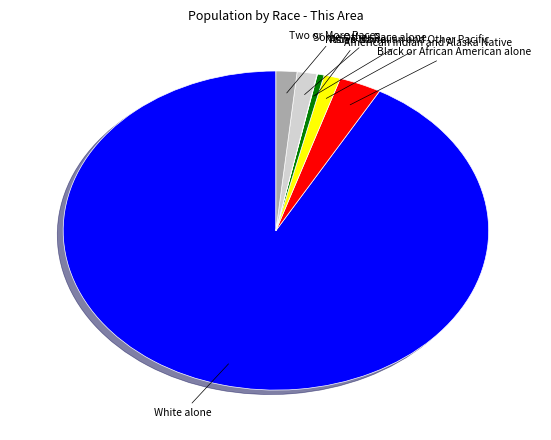

Is there a majority slice in this chart?

Yes